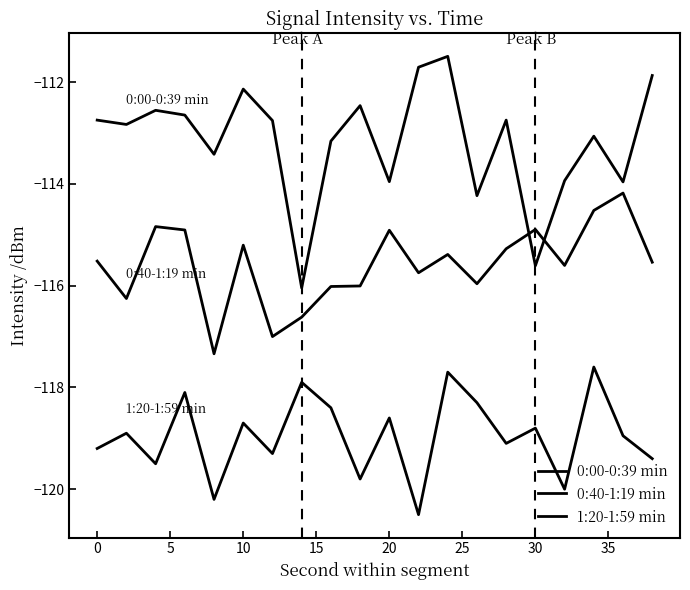

At how many categories does at least one series exceed -119?

20